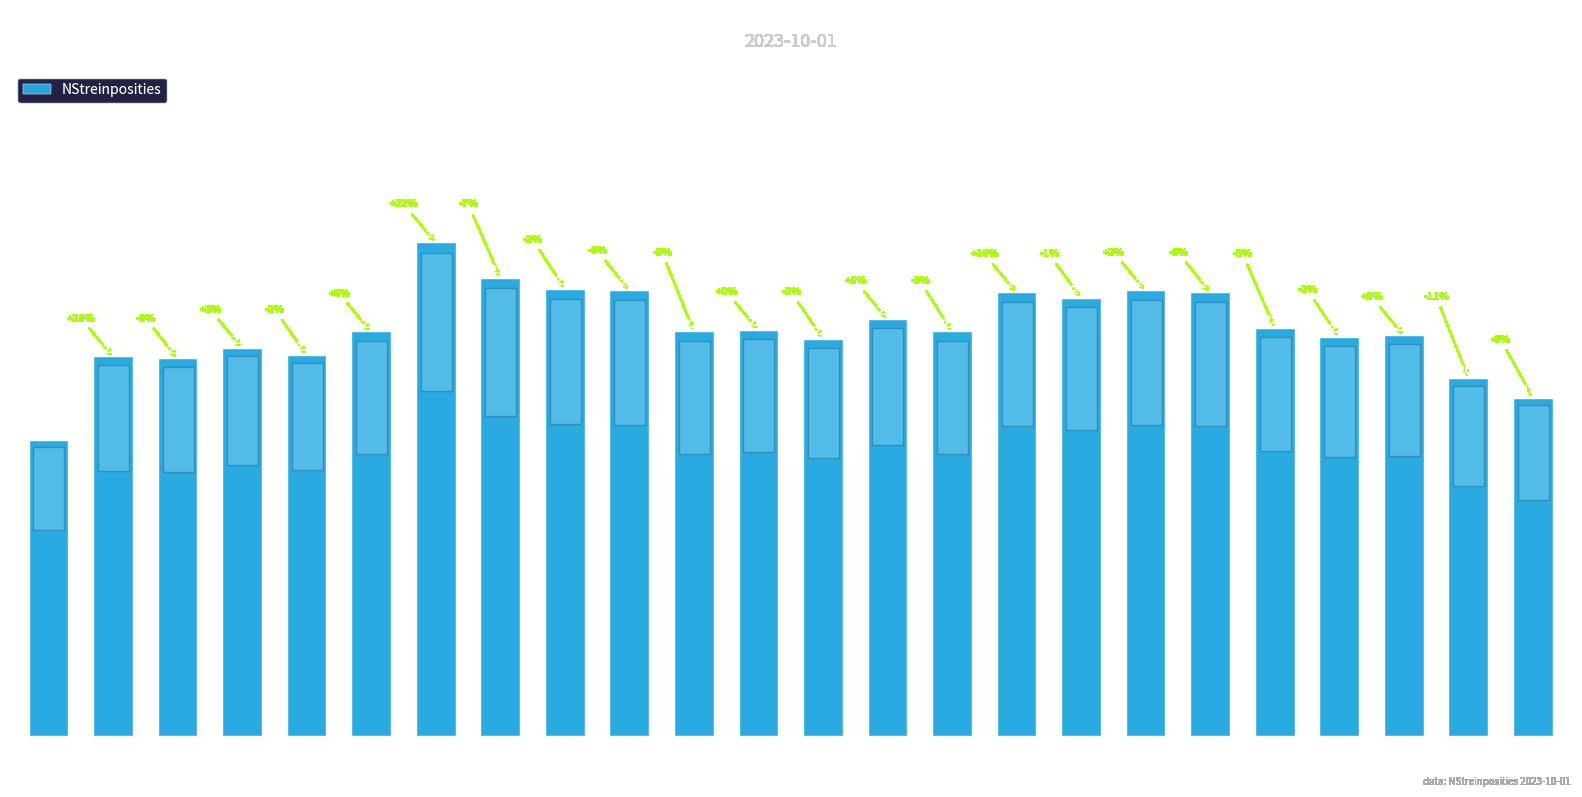

What is the difference between the values at 08:00 and 06:00?

63